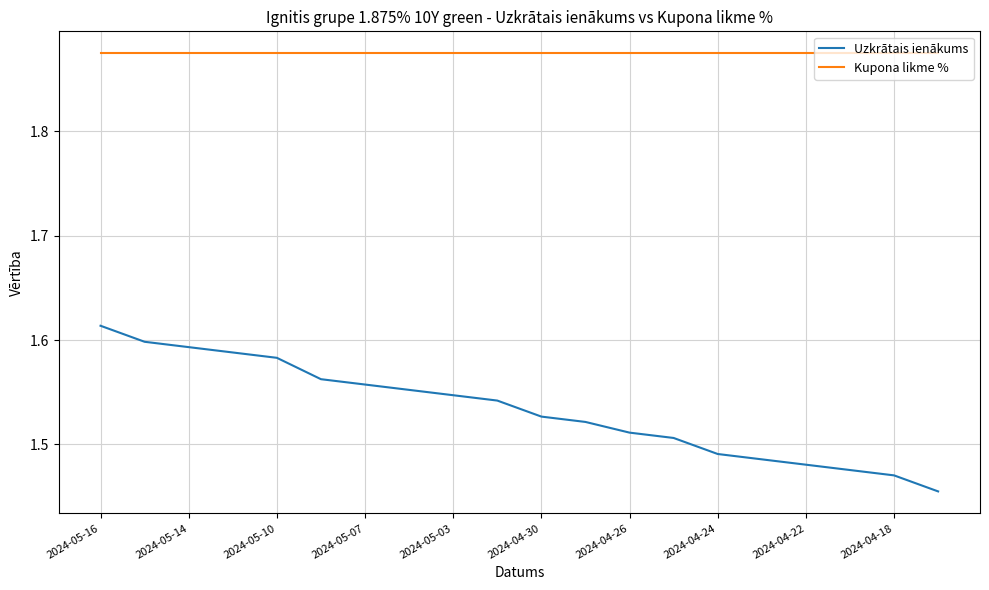

Rank the series by their average value, from lowest to highest.

Uzkrātais ienākums, Kupona likme %